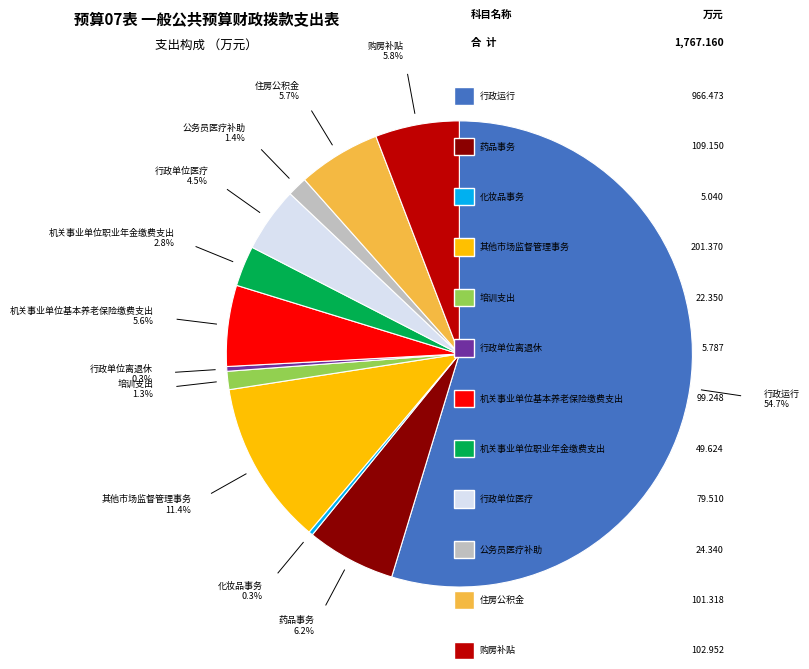

Is there a majority slice in this chart?

Yes